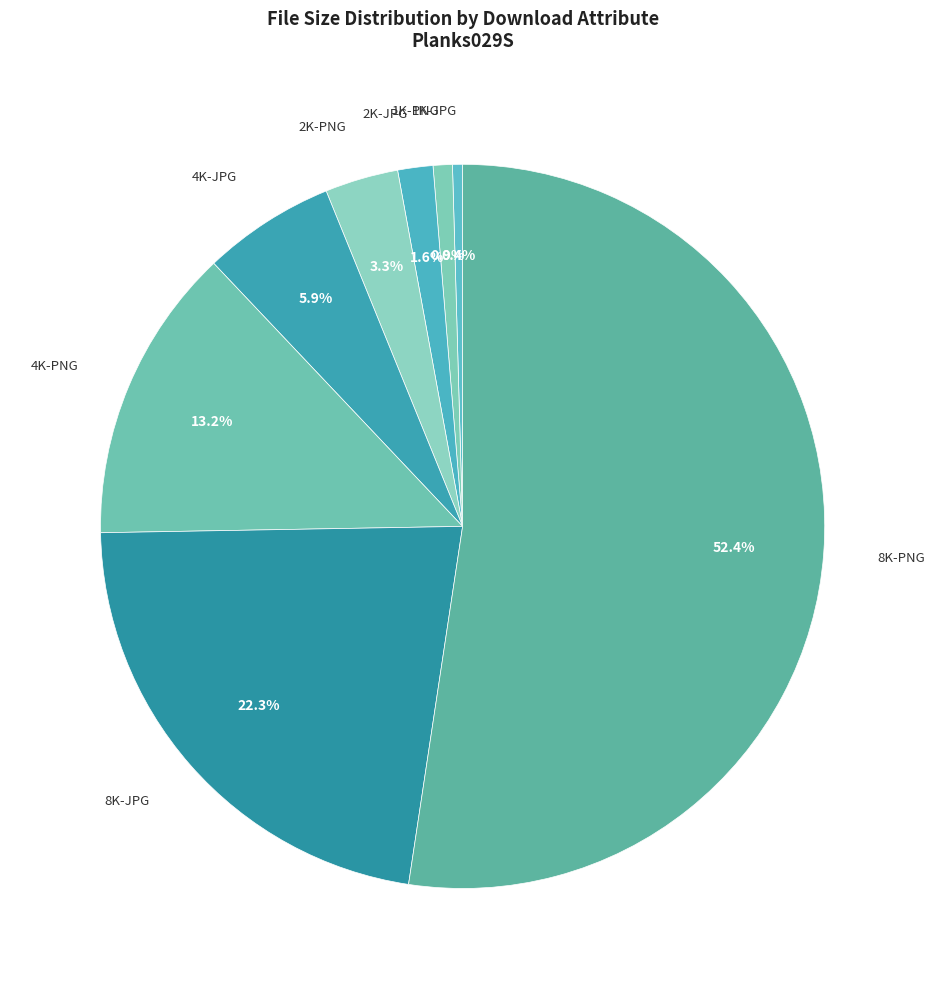

Which slice is the largest?

8K-PNG